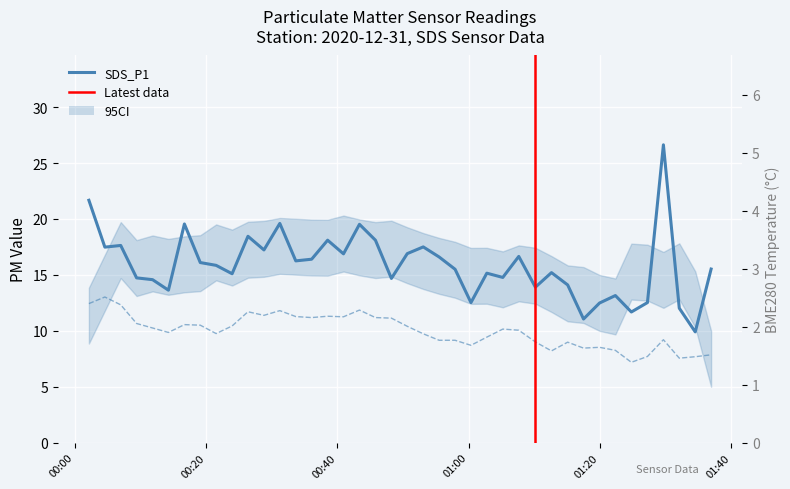

What is the average value of the SDS_P2 series?

10.0